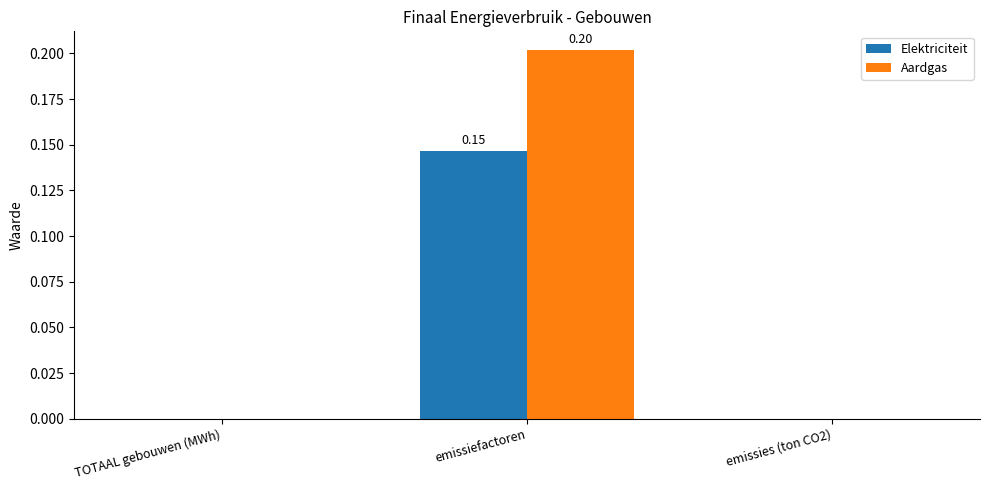

The Elektriciteit series shows 0.0 at emissiefactoren. True or false?

False